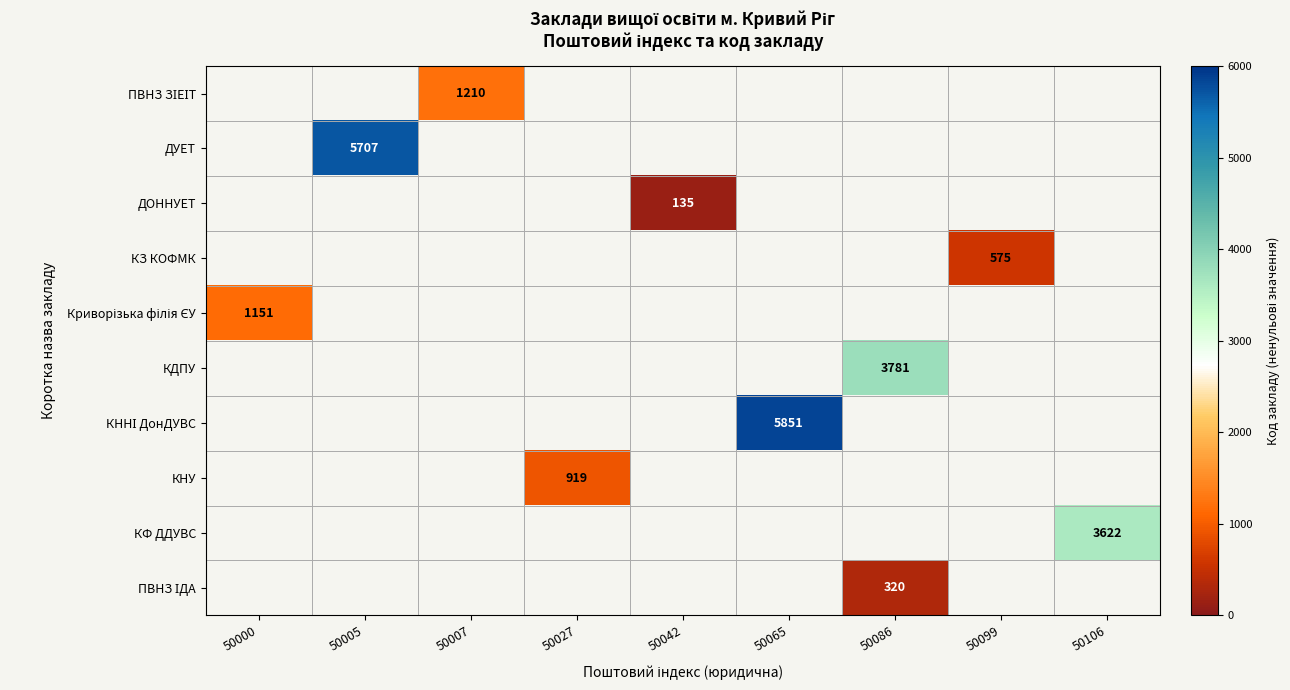

What is the total value across all series at 50007?

1210